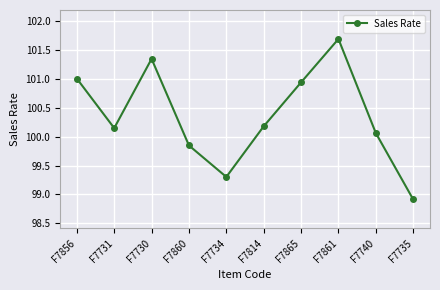

True or false: the data shows 140.4 at F7860.

False